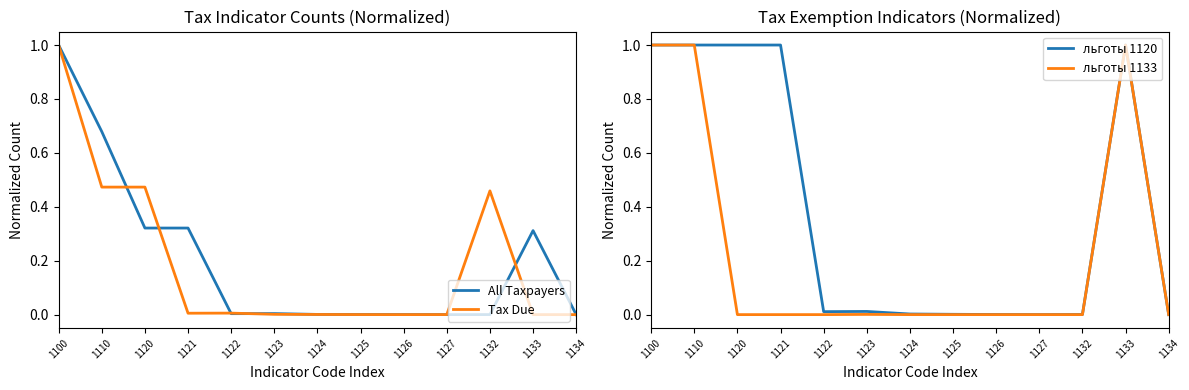

Reading left to right, what are all the values shown in this chart?

All Taxpayers: 1100=1.0	1110=0.7	1120=0.3	1121=0.3	1122=0.0	1123=0.0	1124=0.0	1125=0.0	1126=0.0	1127=0.0	1132=0.0	1133=0.3	1134=0.0
Tax Due: 1100=1.0	1110=0.5	1120=0.5	1121=0.0	1122=0.0	1123=0.0	1124=0.0	1125=0.0	1126=0.0	1127=0.0	1132=0.5	1133=0.0	1134=0.0
льготы 1120: 1100=1.0	1110=1.0	1120=1.0	1121=1.0	1122=0.0	1123=0.0	1124=0.0	1125=0.0	1126=0.0	1127=0.0	1132=0.0	1133=1.0	1134=0.0
льготы 1133: 1100=1.0	1110=1.0	1120=0.0	1121=0.0	1122=0.0	1123=0.0	1124=0.0	1125=0.0	1126=0.0	1127=0.0	1132=0.0	1133=1.0	1134=0.0